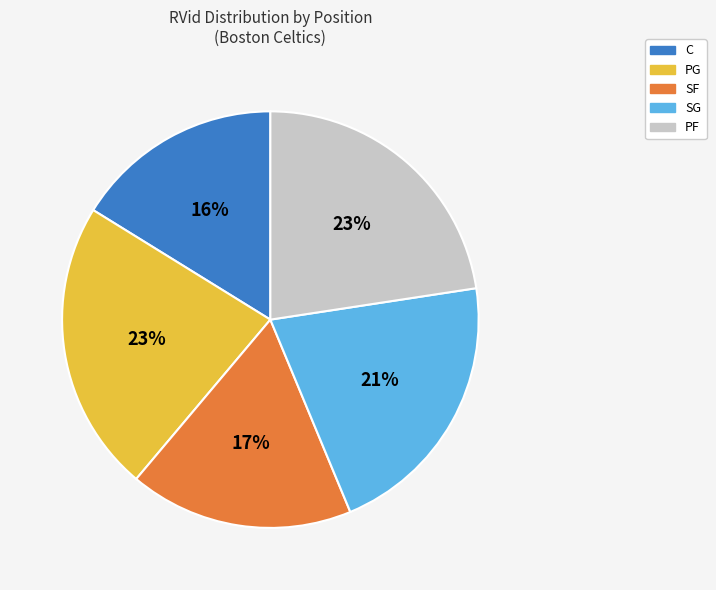

True or false: SG accounts for 1% of the total.

False